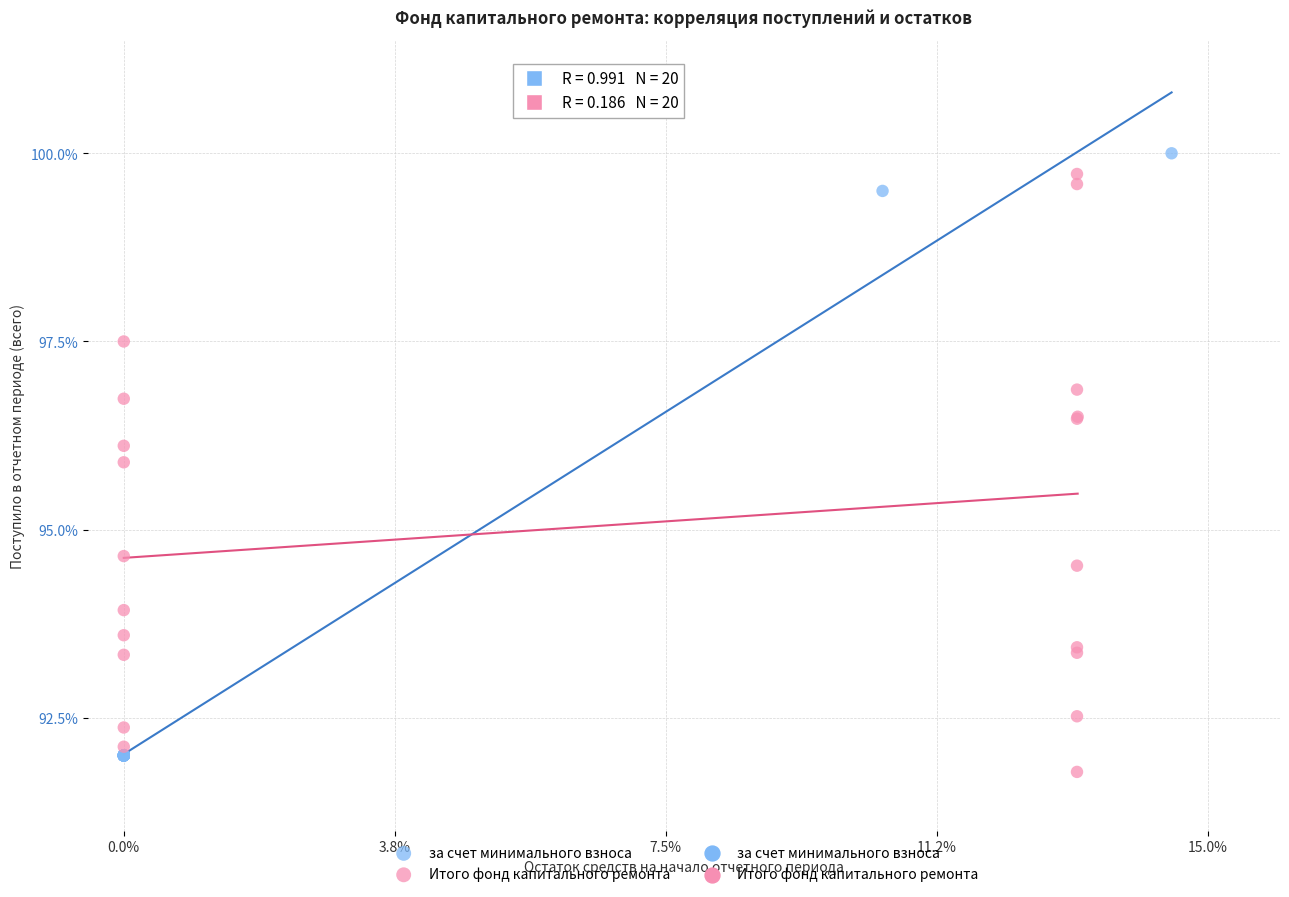

Which series reaches the minimum Y coordinate?

Итого фонд капитального ремонта